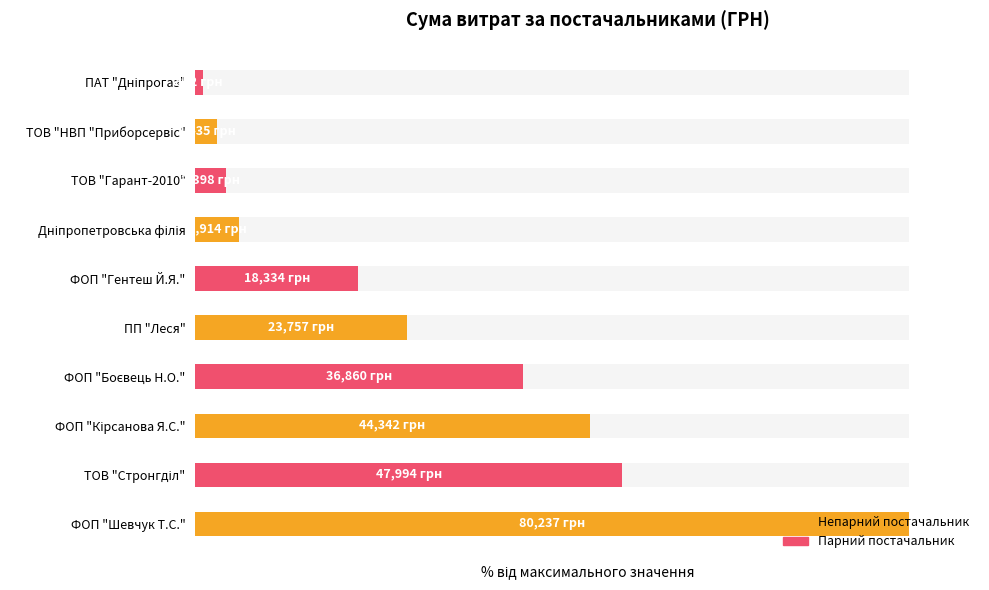

The value at ТОВ "Гарант-2010" is 5.7. True or false?

False